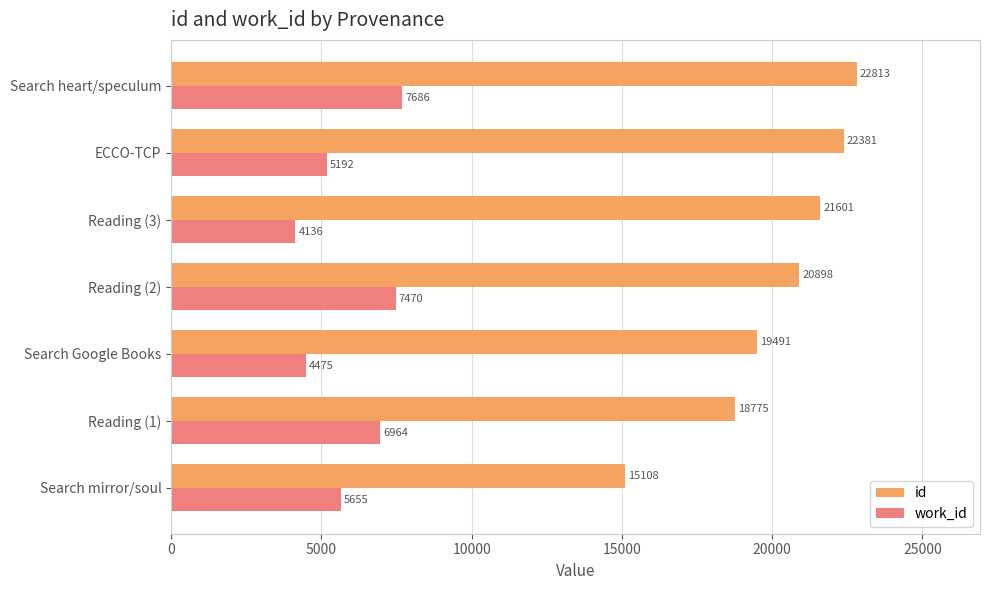

Rank the series at Reading (3) from highest to lowest value.

id, work_id